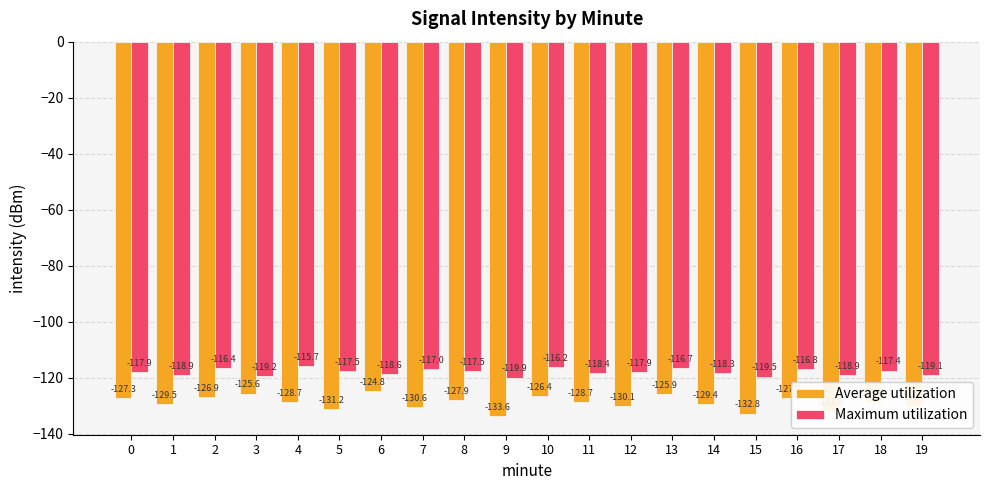

At which label is Average utilization closest to -129?

4